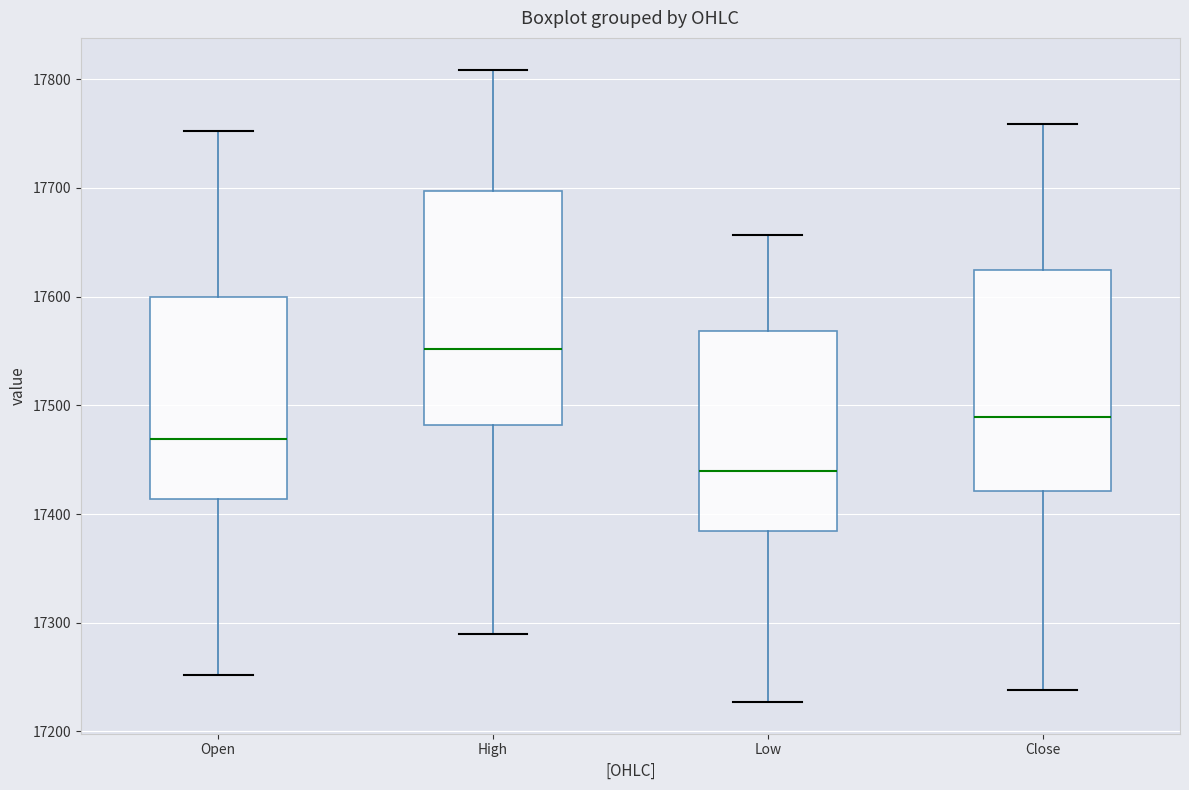

Reading left to right, read every box against the y-axis: the position of its median line, the range the box covers, and the ends of its whiskers. The values are not printed on the chart, so give them approximately, as read against the axis.

Open: median 17470, box 17410 to 17600, whiskers 17250 to 17750
High: median 17550, box 17480 to 17700, whiskers 17290 to 17810
Low: median 17440, box 17380 to 17570, whiskers 17230 to 17660
Close: median 17490, box 17420 to 17620, whiskers 17240 to 17760